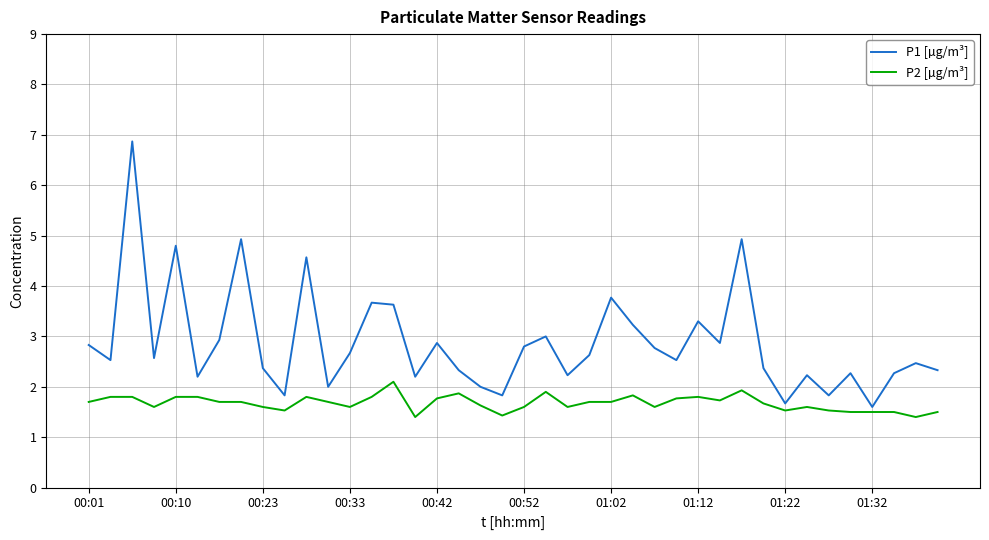

What is the difference between the maximum and minimum values in the P2 [µg/m³] series?

0.7